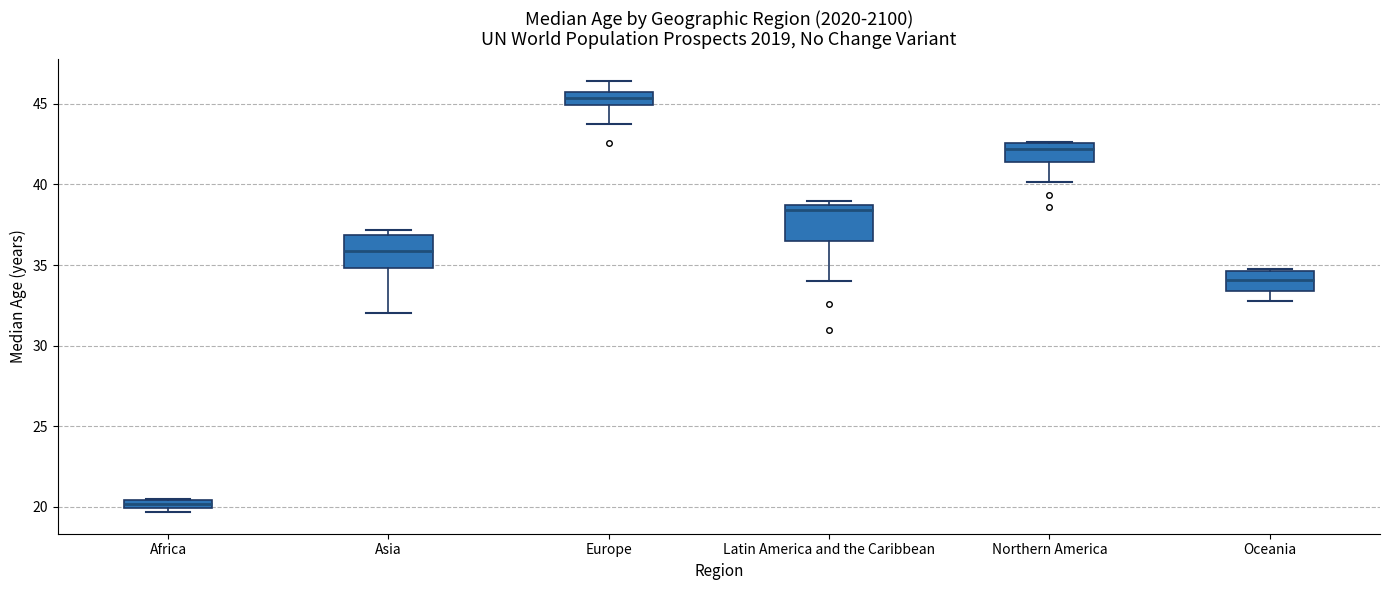

Where is the lower edge of the box for Africa on the y-axis? The values are not printed on the chart, so give them approximately, as read against the axis.

20.0